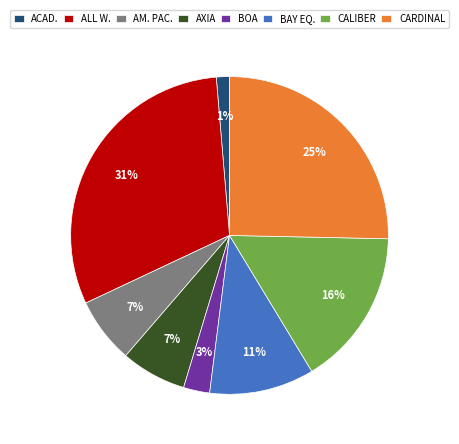

Is the sum of CALIBER and AM. PAC. greater than half?

No